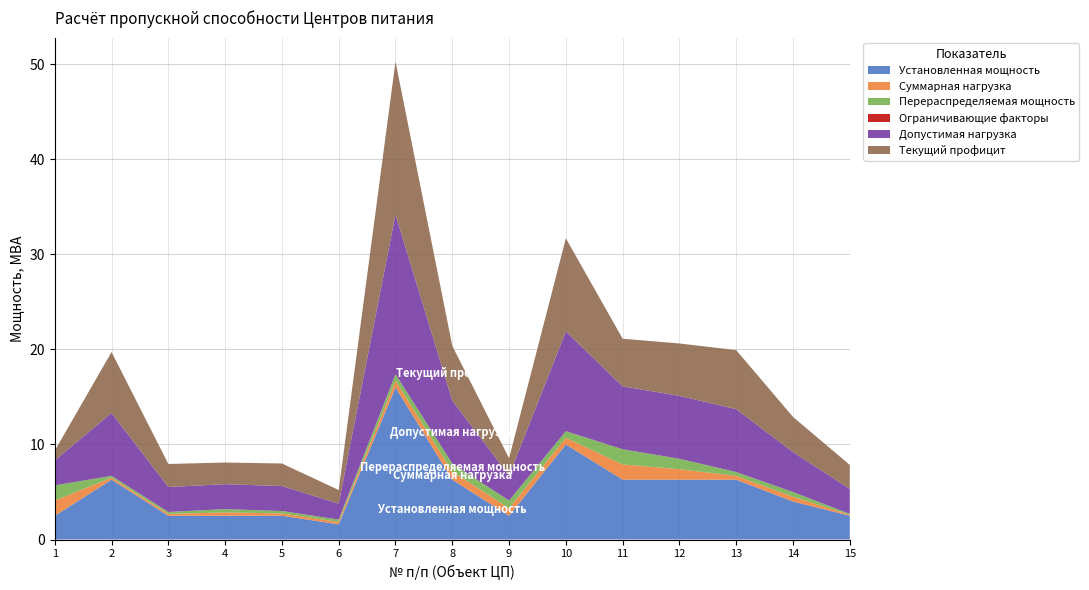

Reading right to left, extract all data points from this chart.

Установленная мощность: 15=2.5	14=4.0	13=6.3	12=6.3	11=6.3	10=10.0	9=2.5	8=6.3	7=16.0	6=1.6	5=2.5	4=2.5	3=2.5	2=6.3	1=2.5
Суммарная нагрузка: 15=0.1	14=0.5	13=0.4	12=1.1	11=1.6	10=0.7	9=0.8	8=0.8	7=0.7	6=0.2	5=0.2	4=0.3	3=0.2	2=0.2	1=1.6
Перераспределяемая мощность: 15=0.1	14=0.5	13=0.4	12=1.1	11=1.6	10=0.7	9=0.8	8=0.8	7=0.7	6=0.2	5=0.2	4=0.3	3=0.2	2=0.2	1=1.6
Ограничивающие факторы: 15=0.0	14=0.0	13=0.0	12=0.0	11=0.0	10=0.0	9=0.0	8=0.0	7=0.0	6=0.0	5=0.0	4=0.0	3=0.0	2=0.0	1=0.0
Допустимая нагрузка: 15=2.6	14=4.2	13=6.6	12=6.6	11=6.6	10=10.5	9=2.6	8=6.6	7=16.8	6=1.7	5=2.6	4=2.6	3=2.6	2=6.6	1=2.6
Текущий профицит: 15=2.5	14=3.7	13=6.2	12=5.5	11=5.0	10=9.8	9=1.8	8=5.8	7=16.1	6=1.4	5=2.4	4=2.3	3=2.4	2=6.4	1=1.0